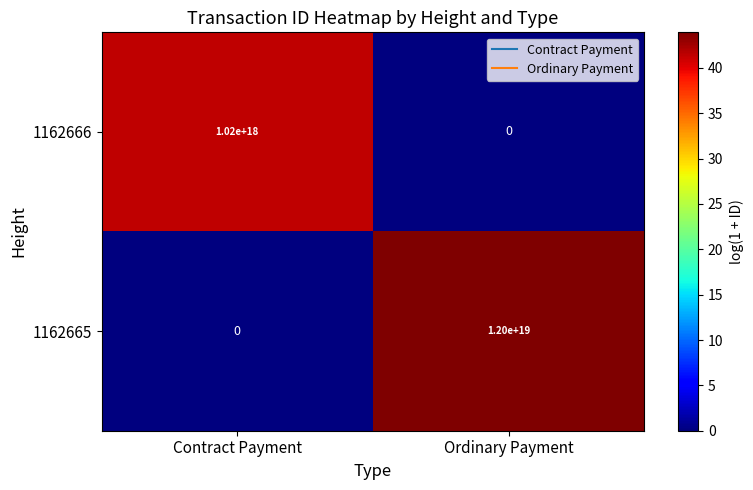

Which label corresponds to the largest value in the chart?

Ordinary Payment